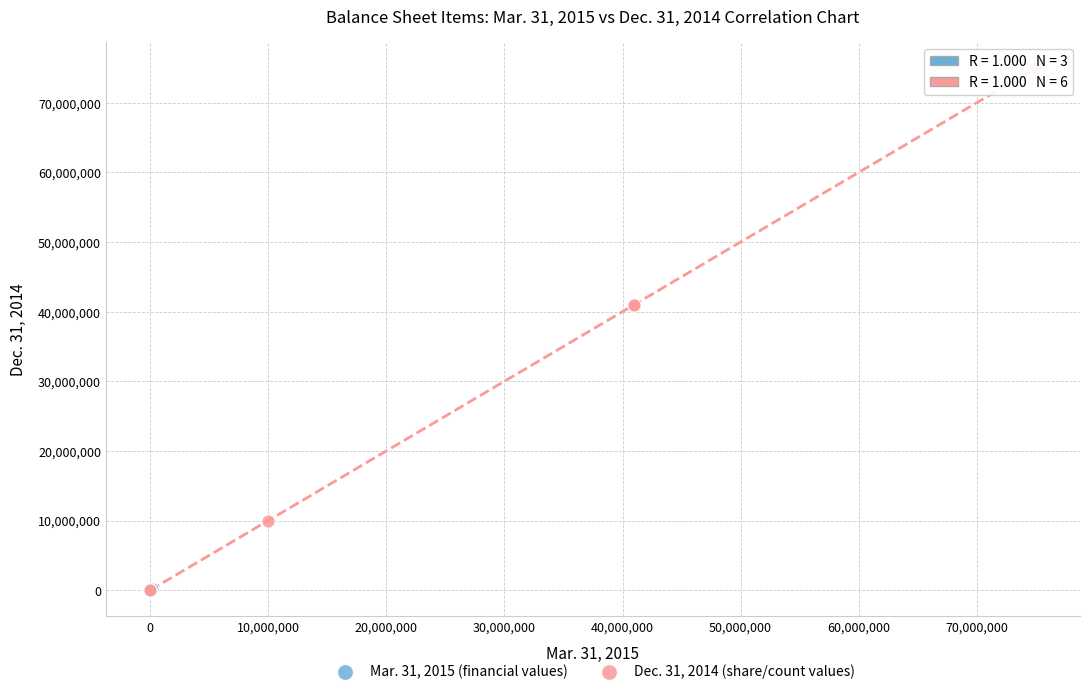

Which series has the largest Y range (max minus min)?

Dec. 31, 2014 (share/count values)